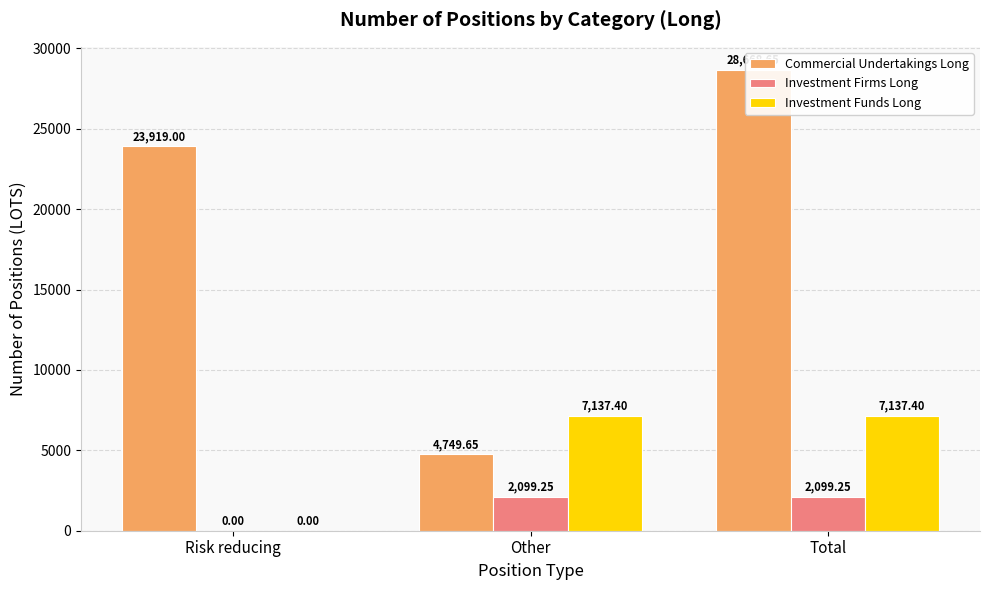

The Commercial Undertakings Long series shows 7300.3 at Other. True or false?

False